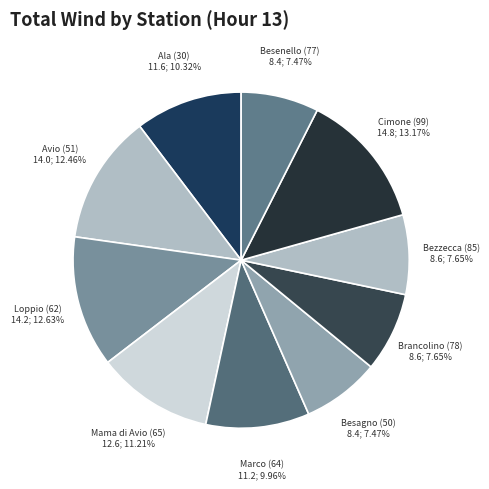

Which category has the biggest portion of the pie?

Cimone (99)